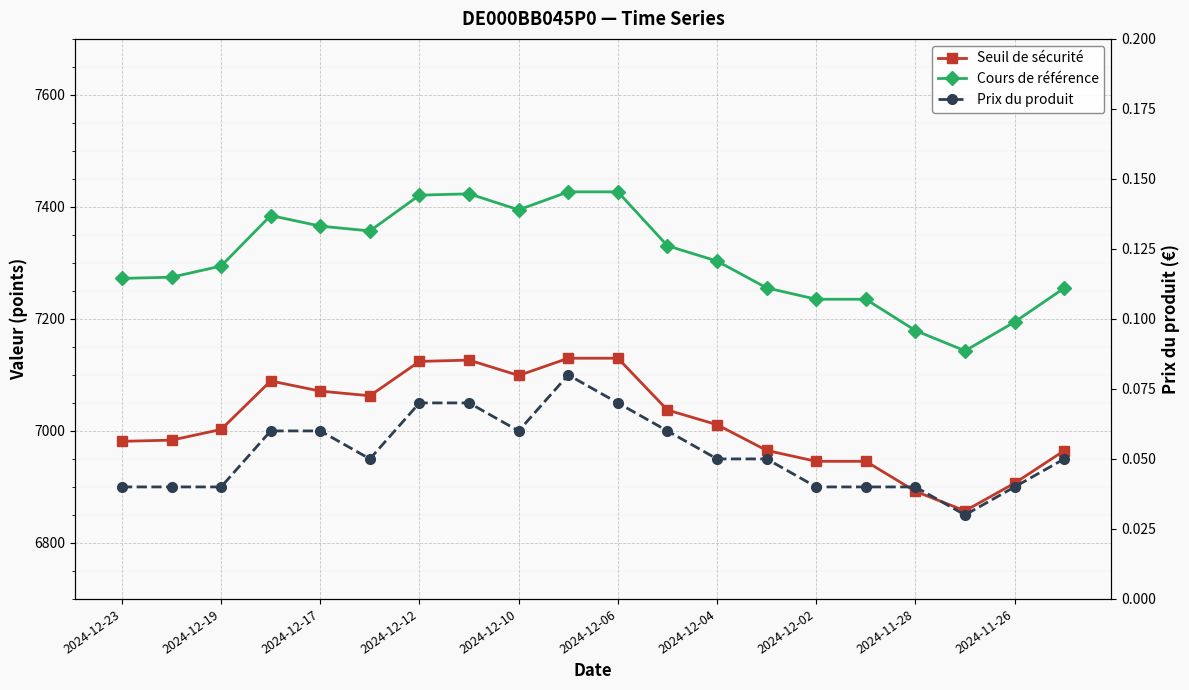

What is the sum of all Seuil de sécurité values?

140325.8